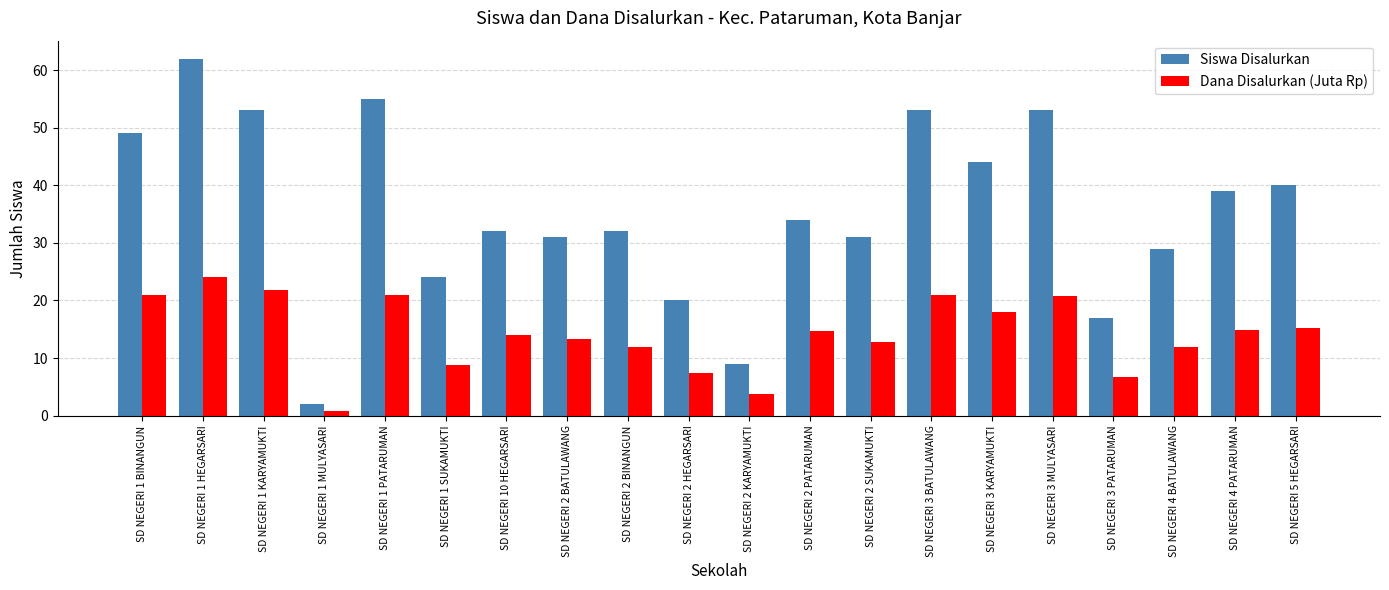

Between SD NEGERI 1 BINANGUN and SD NEGERI 3 KARYAMUKTI, which series saw the biggest shift?

Siswa Disalurkan